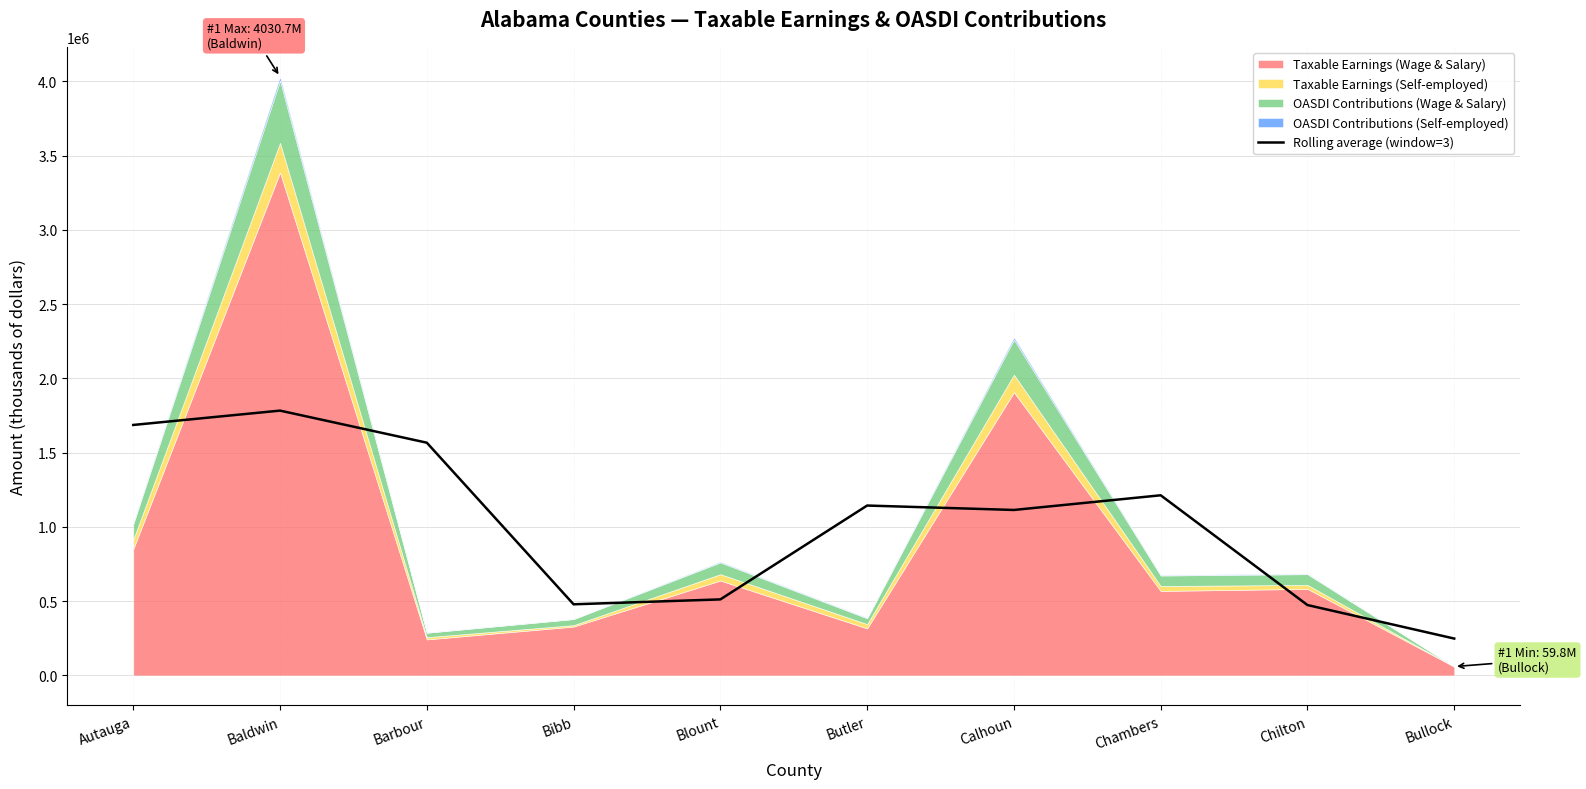

Where is the data nearest to the value 1015731?

Calhoun